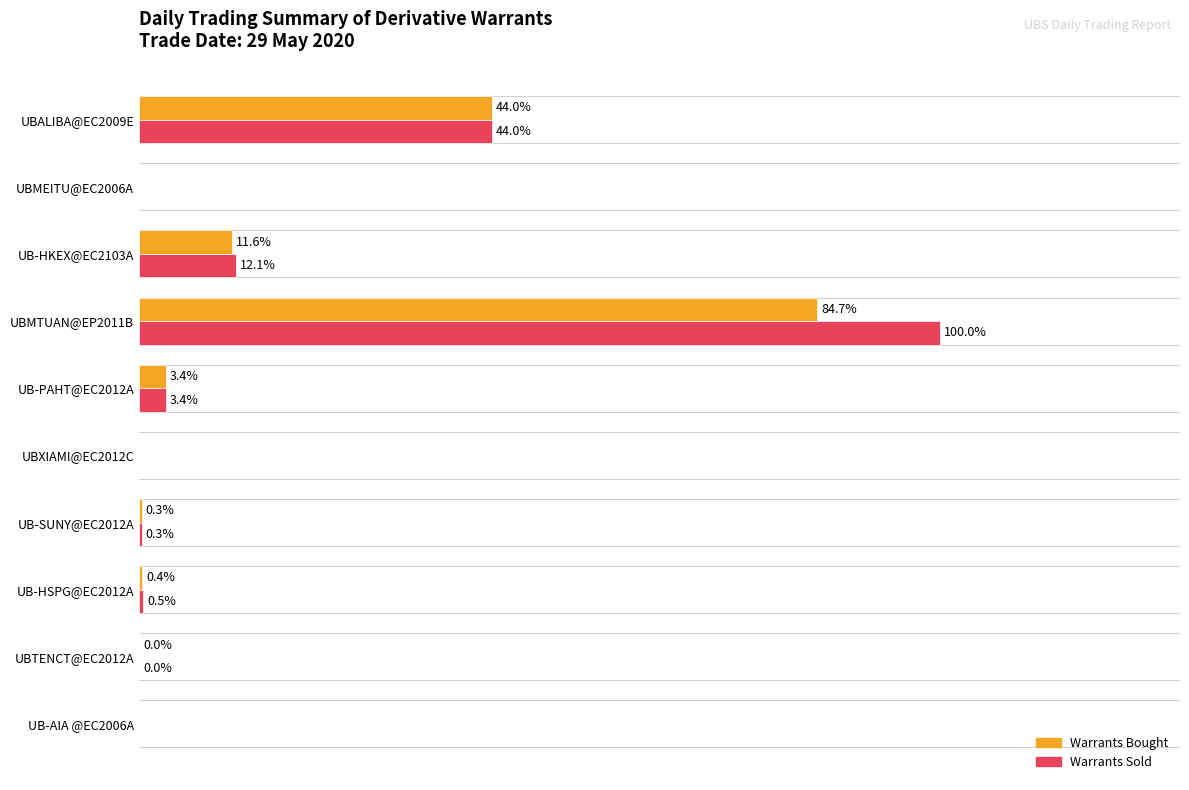

Which label corresponds to the largest value in the chart?

UBMTUAN@EP2011B